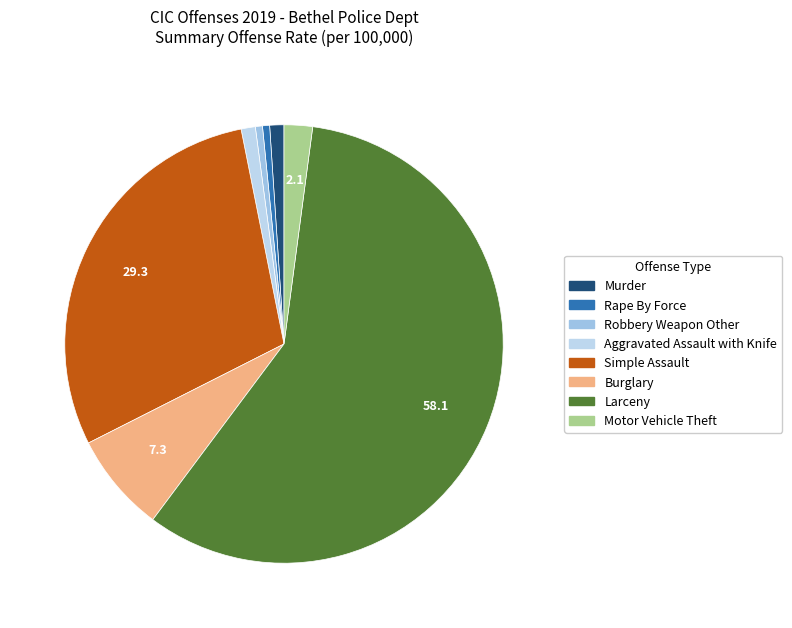

Is it true that Larceny is 70% of the pie?

False